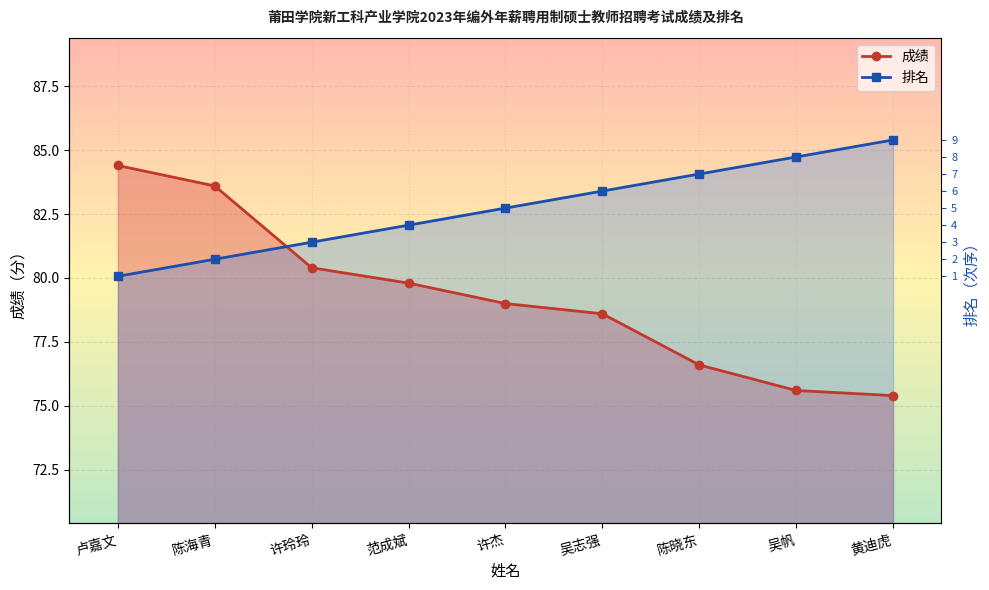

Rank the series at 许杰 from highest to lowest value.

排名, 成绩